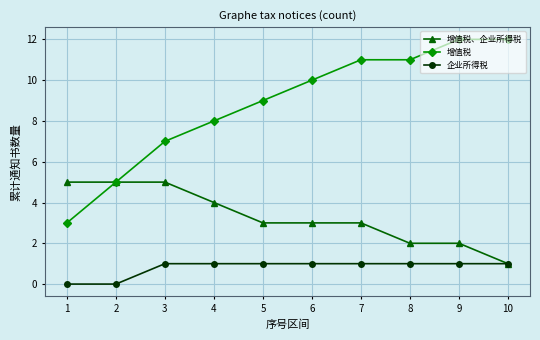

The value of 增值税 at 3 is 7. True or false?

True